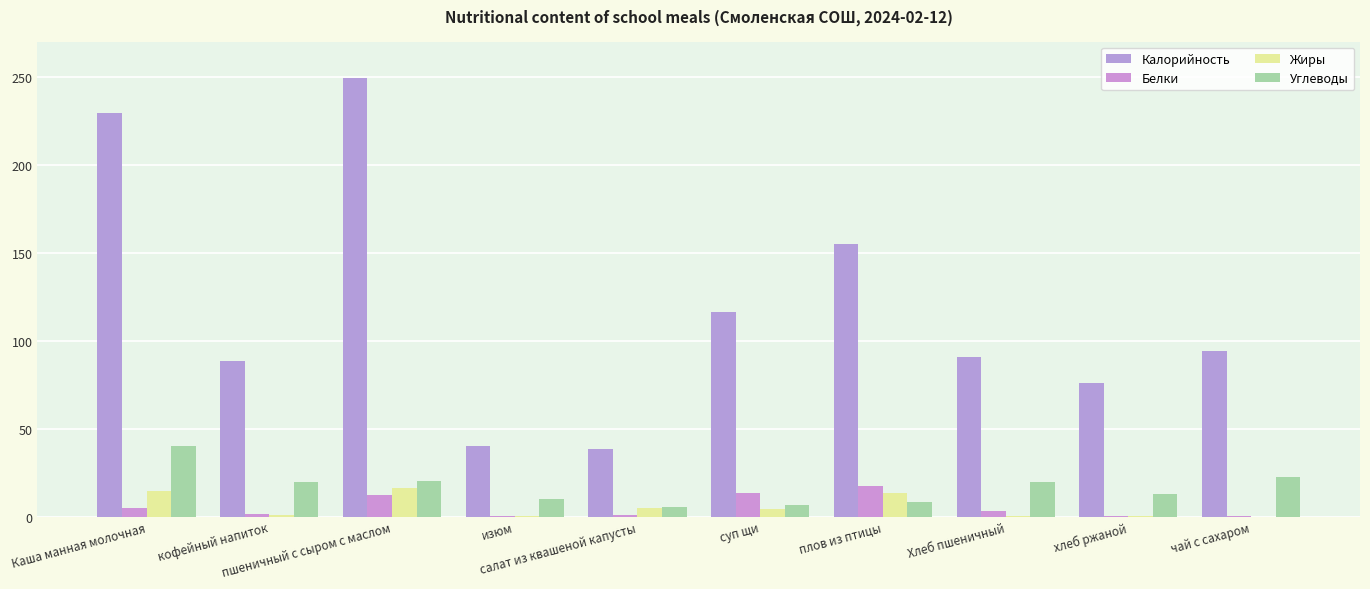

Are the bars horizontal?

No